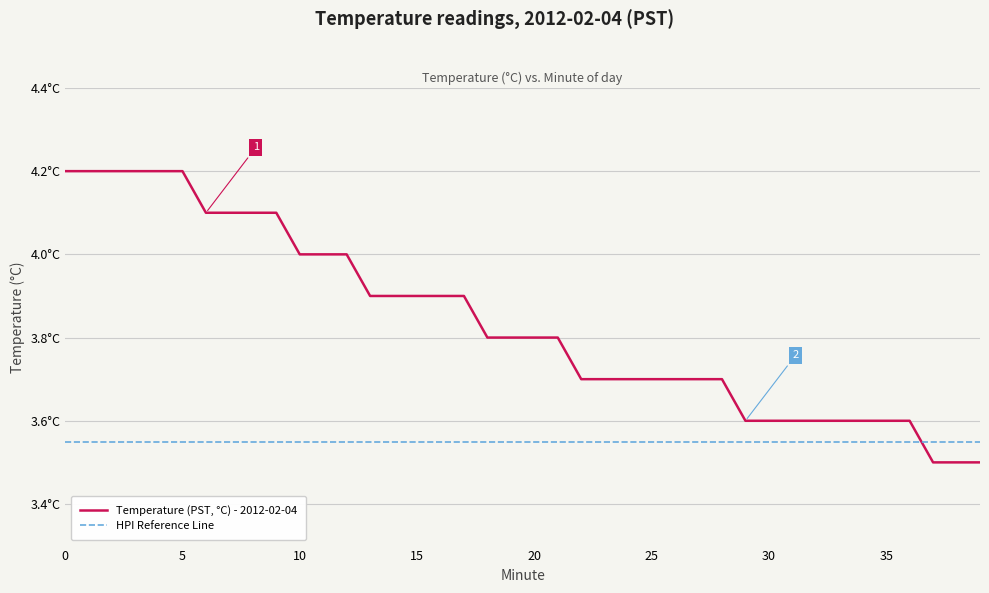

Reading left to right, transcribe all the data shown in this chart.

Temperature (PST, °C) - 2012-02-04: 4.2	4.2	4.2	4.2	4.2	4.2	4.1	4.1	4.1	4.1	4.0	4.0	4.0	3.9	3.9	3.9	3.9	3.9	3.8	3.8	3.8	3.8	3.7	3.7	3.7	3.7	3.7	3.7	3.7	3.6	3.6	3.6	3.6	3.6	3.6	3.6	3.6	3.5	3.5	3.5
HPI Reference Line: 3.5	3.5	3.5	3.5	3.5	3.5	3.5	3.5	3.5	3.5	3.5	3.5	3.5	3.5	3.5	3.5	3.5	3.5	3.5	3.5	3.5	3.5	3.5	3.5	3.5	3.5	3.5	3.5	3.5	3.5	3.5	3.5	3.5	3.5	3.5	3.5	3.5	3.5	3.5	3.5